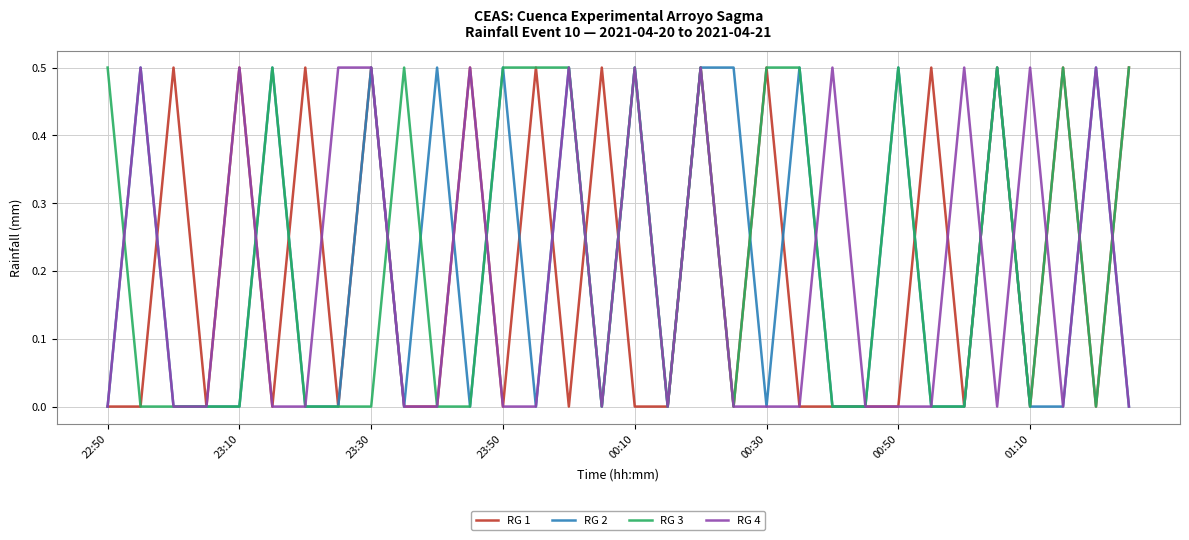

How many intersections are there between RG 4 and RG 1?

11